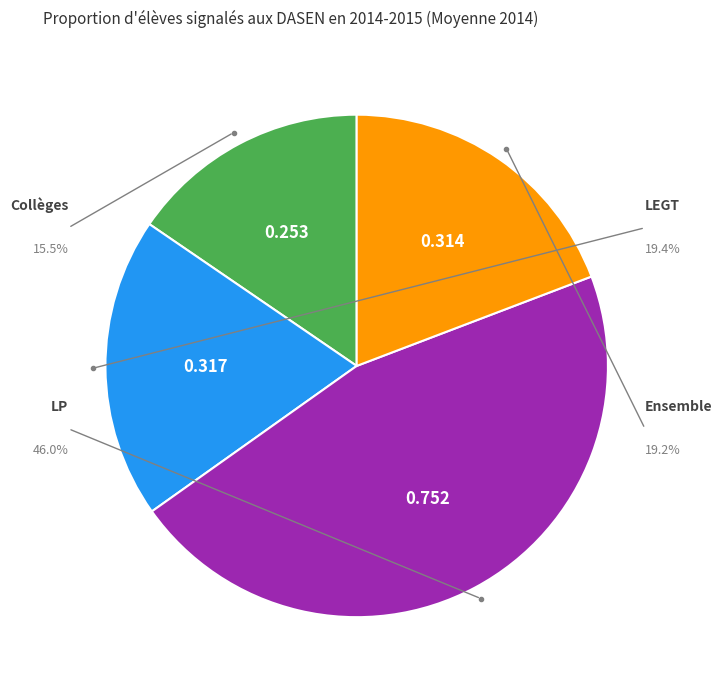

What percentage is the Ensemble slice, to the nearest percent?

19%